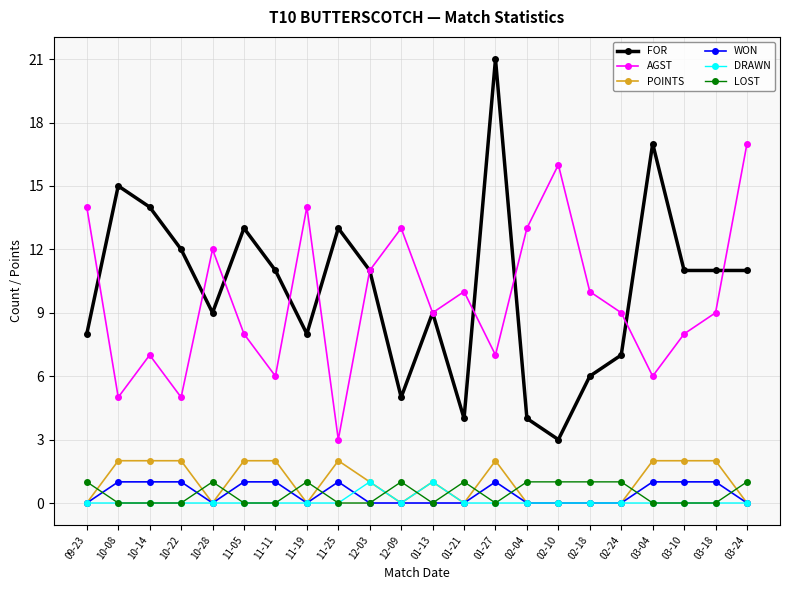

Which series has the largest total across all categories?

FOR